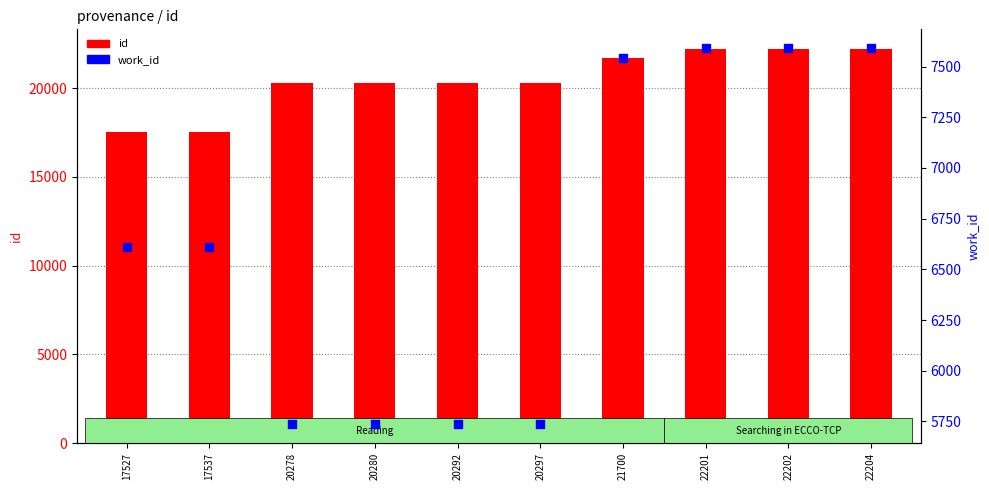

What is the total value across all series at 20280?

26016